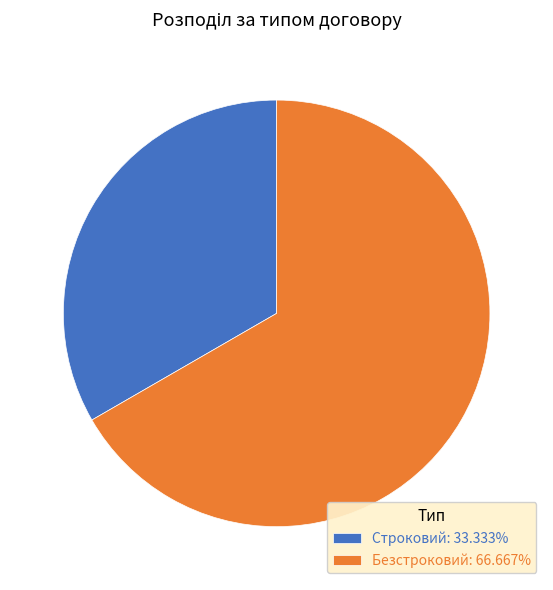

What is the ratio of the value at Строковий: 33.333% to the value at Безстроковий: 66.667%?

0.5